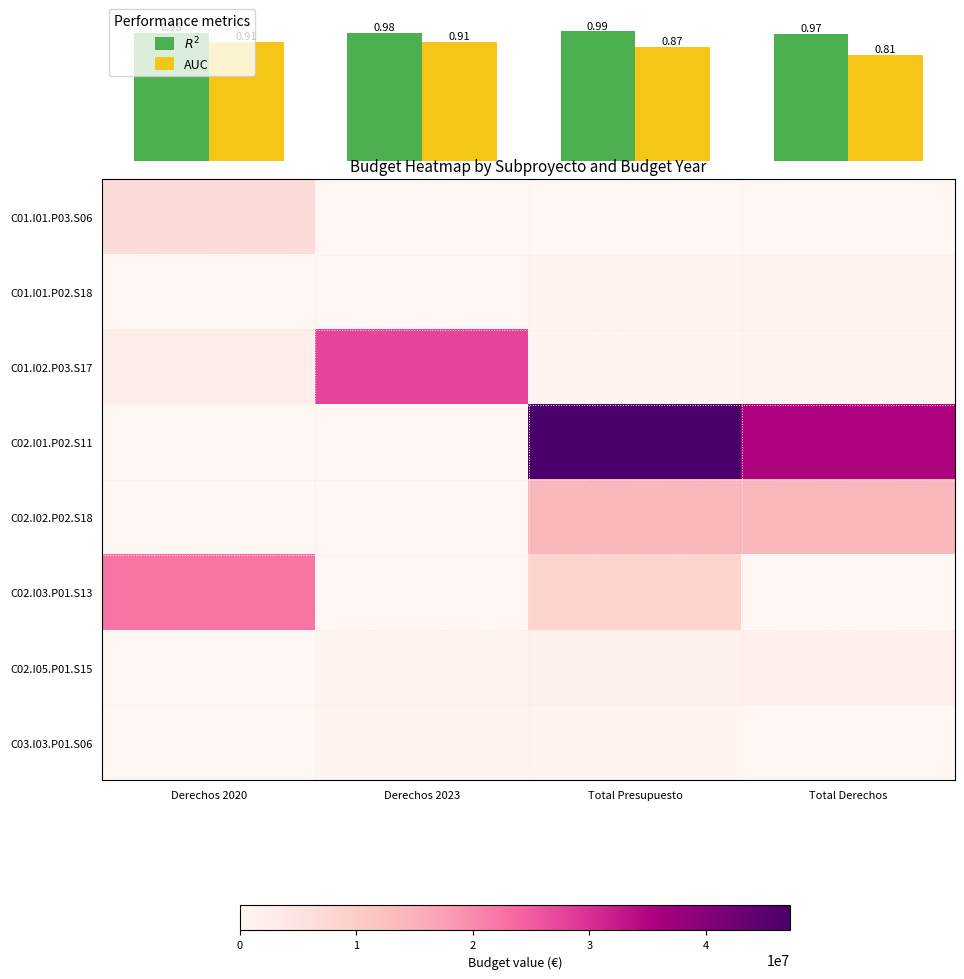

Rank the series by their maximum value, from highest to lowest.

C02.I01.P02.S11, C01.I02.P03.S17, C02.I03.P01.S13, C02.I02.P02.S18, C01.I01.P03.S06, C02.I05.P01.S15, C01.I01.P02.S18, C03.I03.P01.S06, $R^2$, AUC